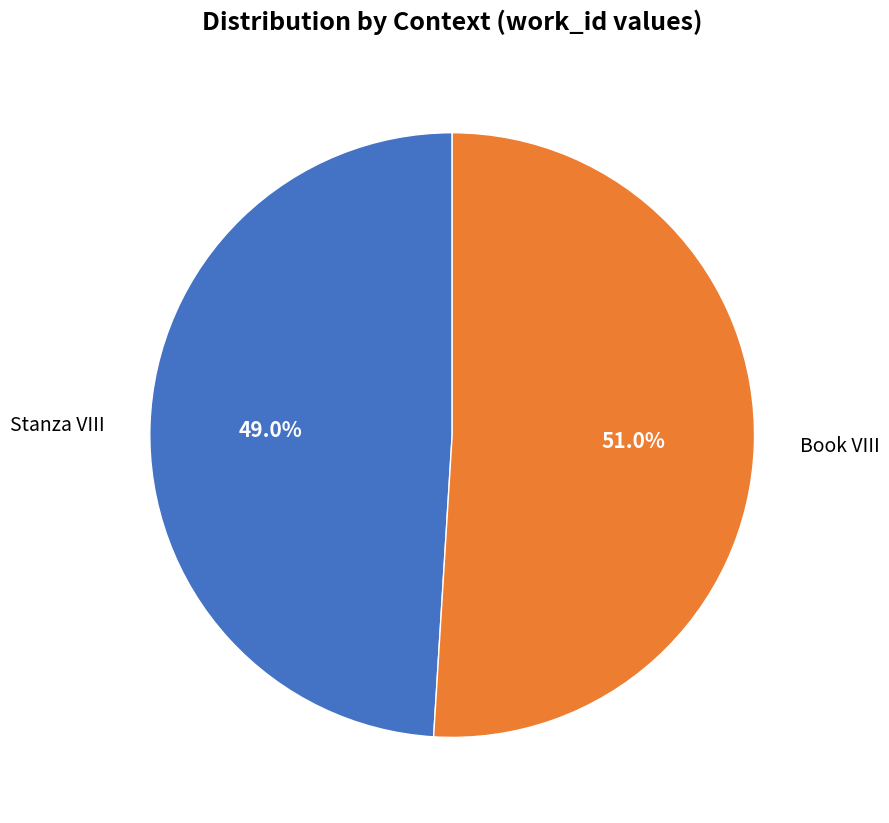

Is it true that Book VIII is 61% of the pie?

False